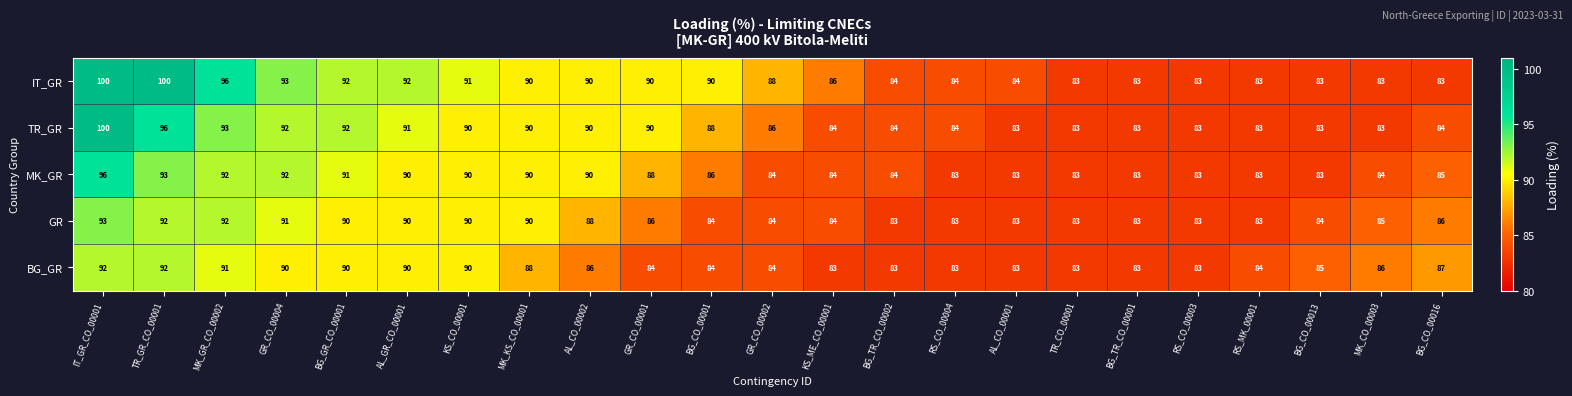

Where is BG_GR nearest to the value 87?

BG_CO_00016